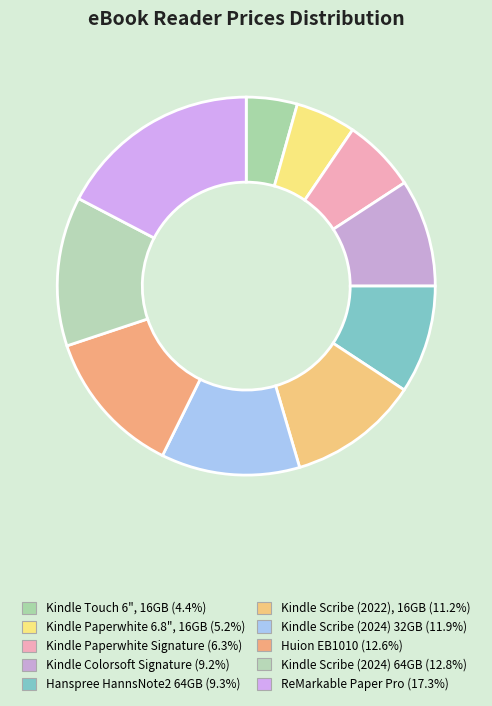

To the nearest percent, what portion does Kindle Scribe (2024) 32GB represent?

12%